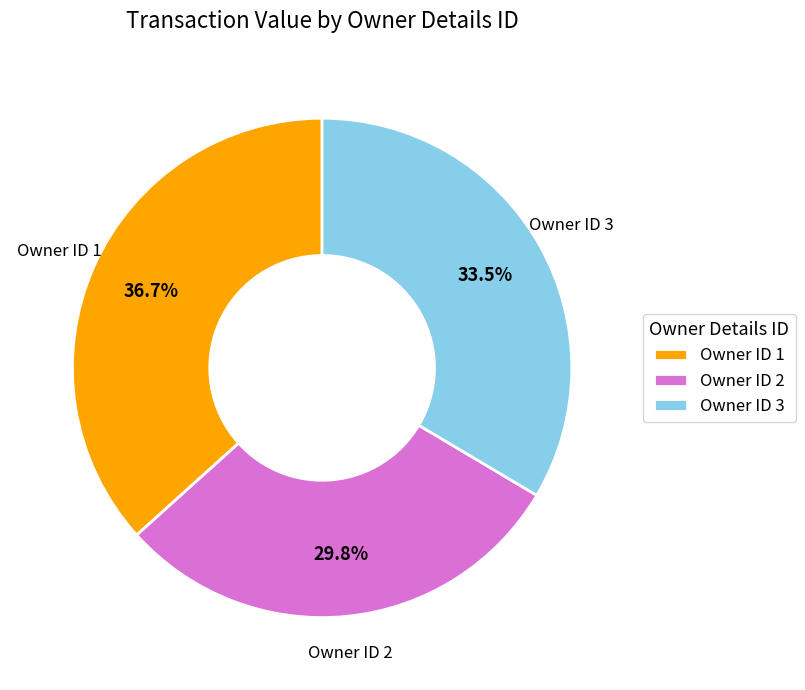

Which slice is the smallest?

Owner ID 2